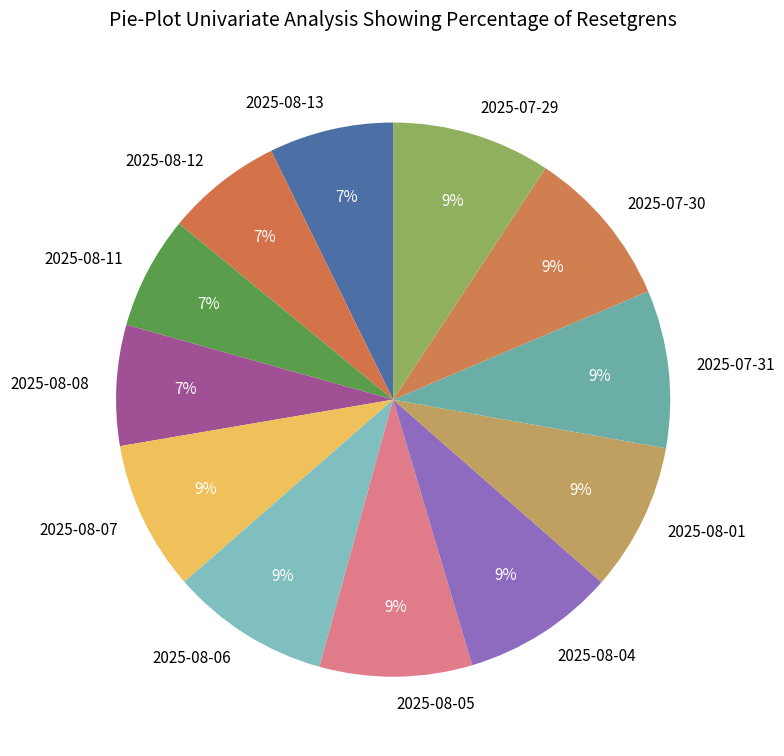

Does 2025-08-11 represent more than half of the total?

No